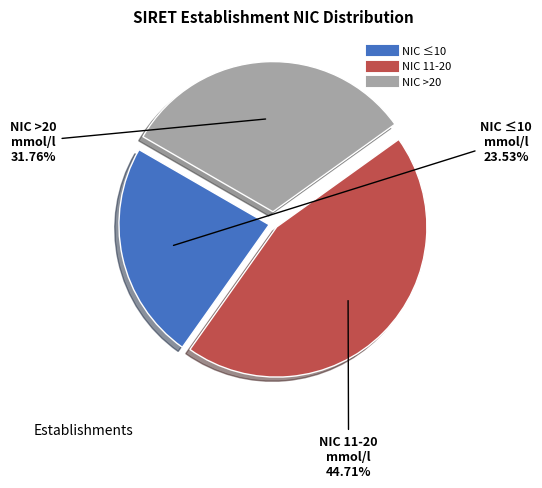

Is there a majority slice in this chart?

No